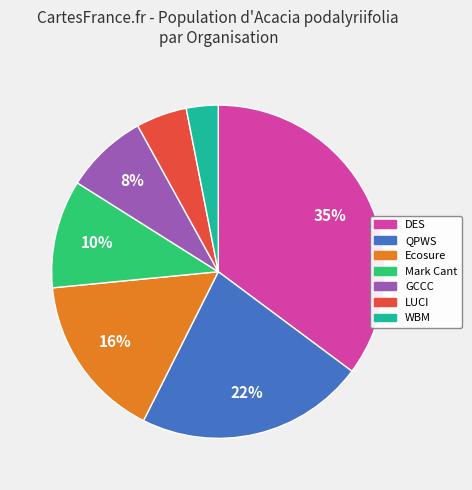

The WBM slice represents 3% of the pie. True or false?

True